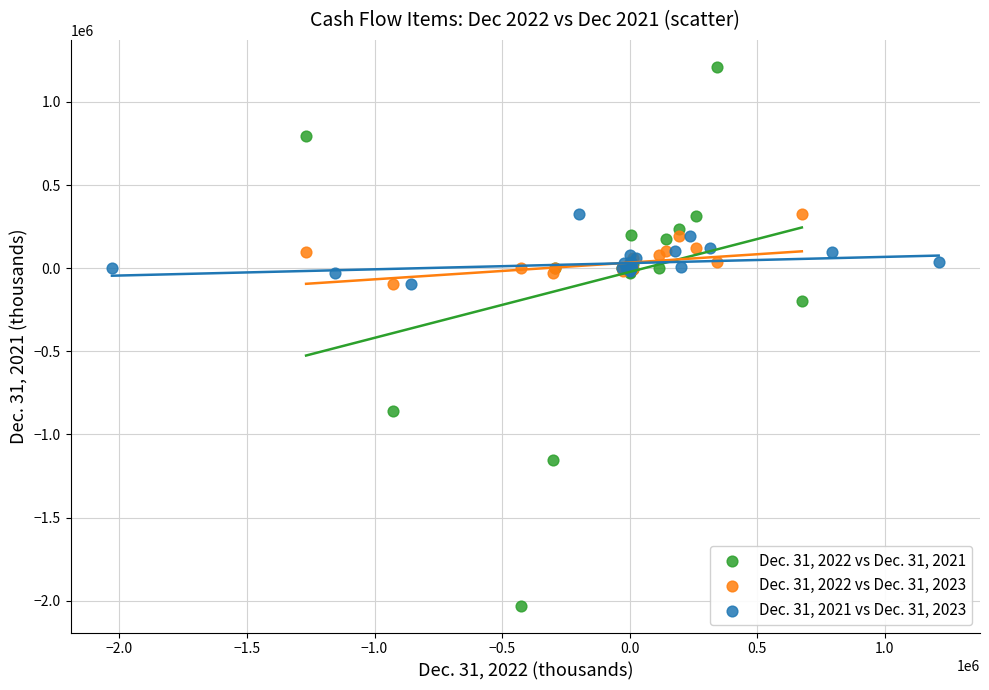

Which series contains the highest Y value?

Dec. 31, 2022 vs Dec. 31, 2021